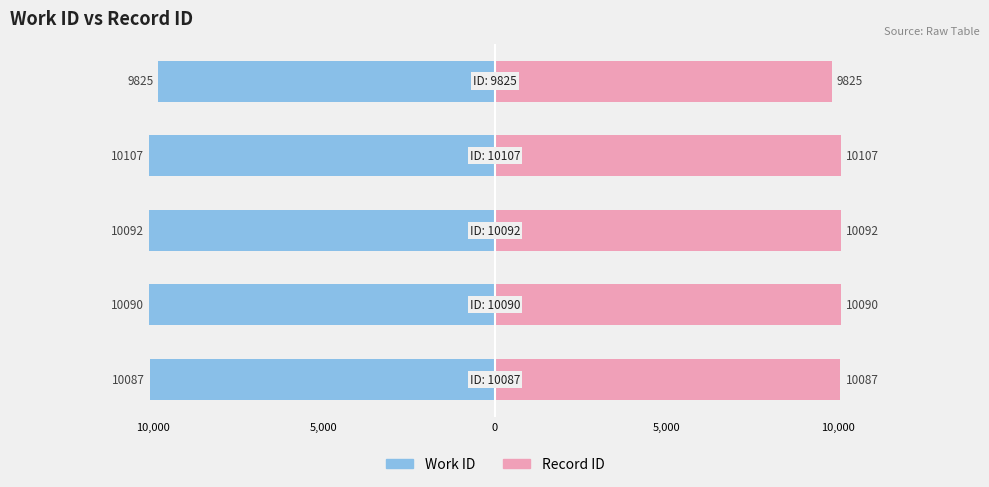

Which series has the largest range (max minus min)?

Work ID